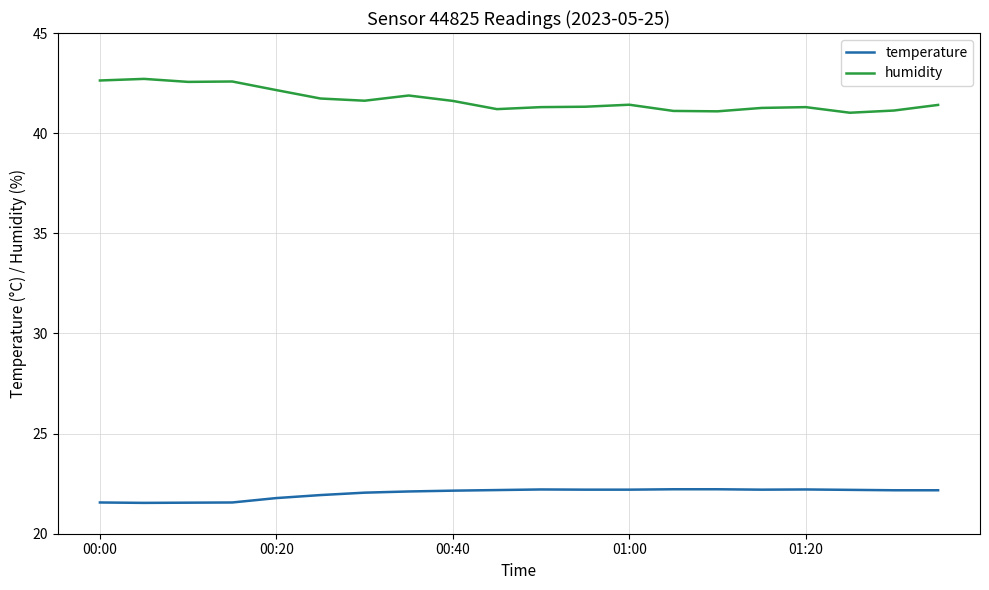

True or false: humidity and temperature intersect in this chart.

False